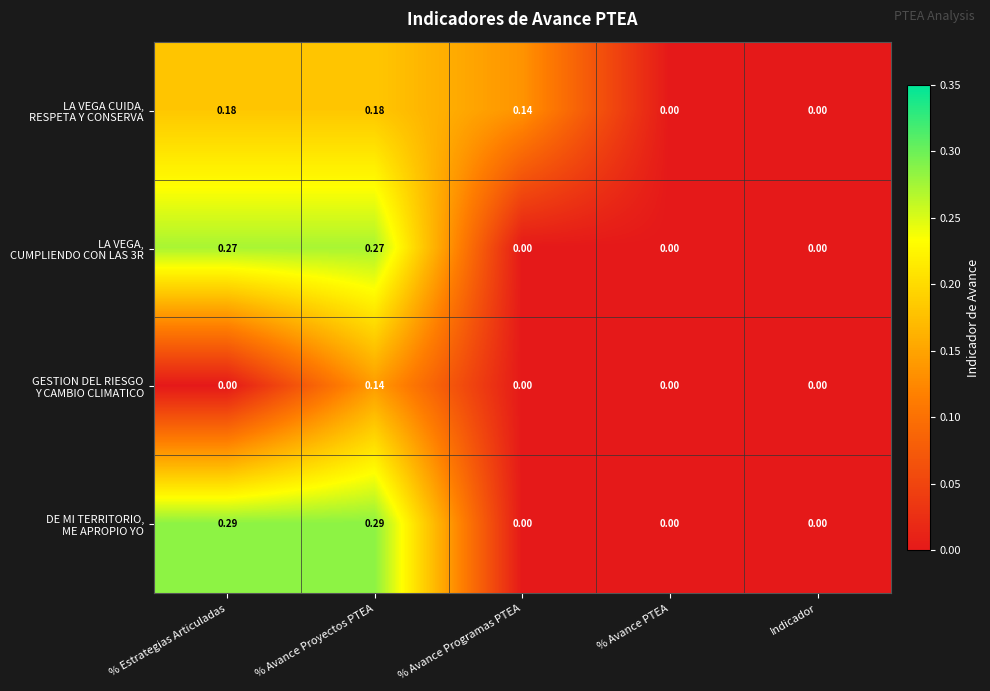

Count the number of categories in the chart.

5